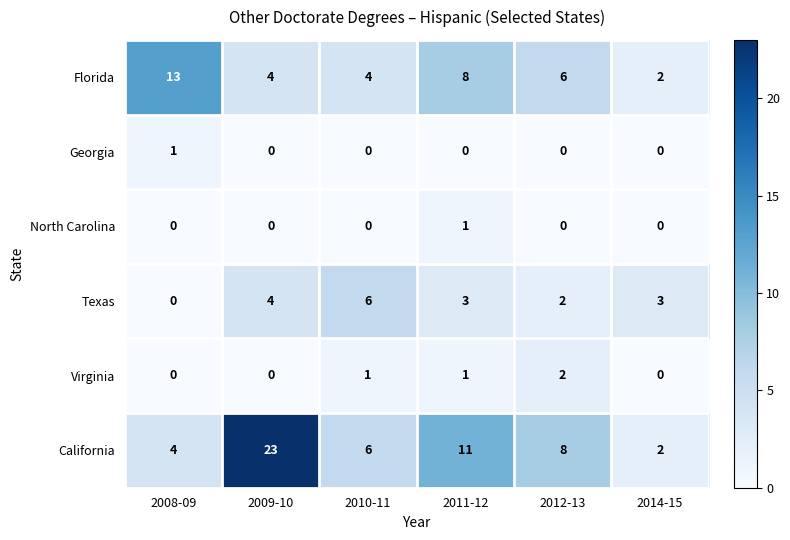

What is the total value across all series at 2010-11?

17